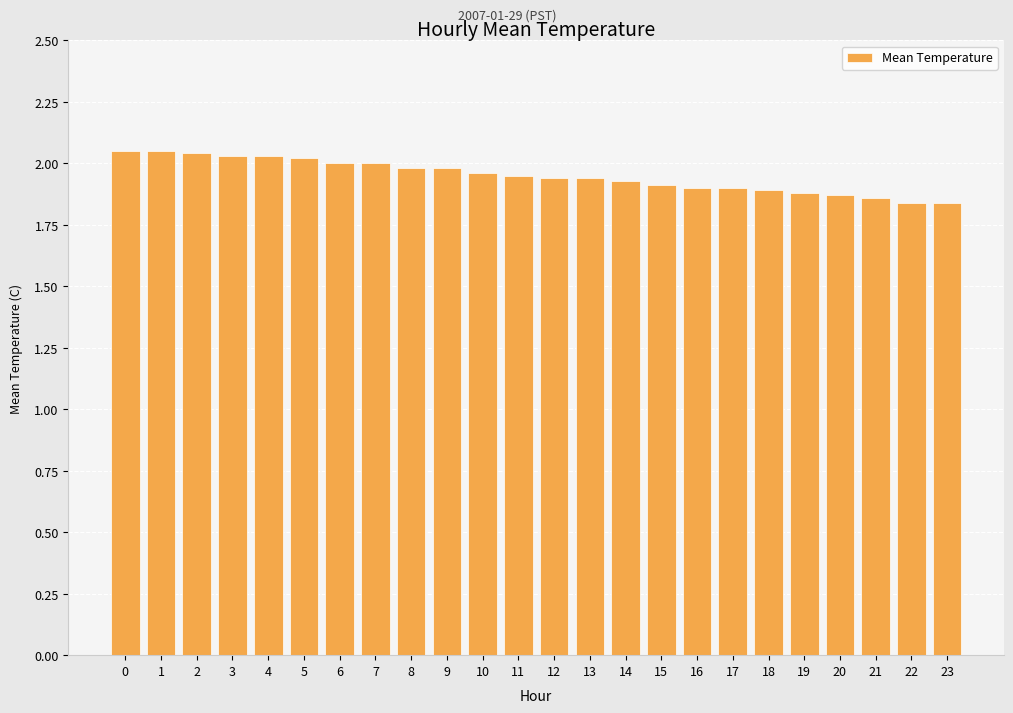

What is the ratio of the value at 7 to the value at 3?

1.0